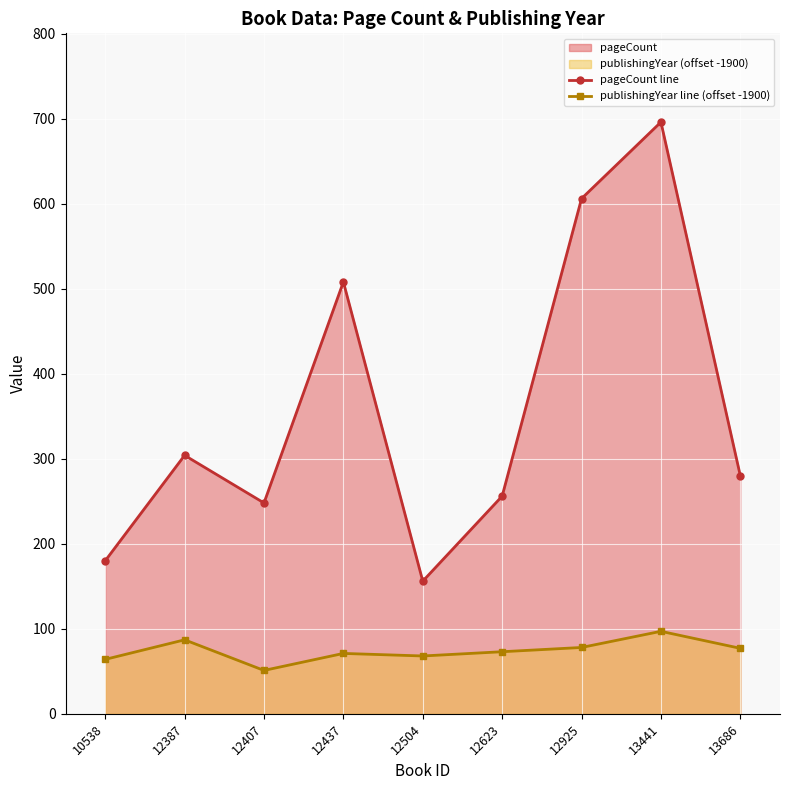

At which category does the chart reach its minimum across all series?

12407